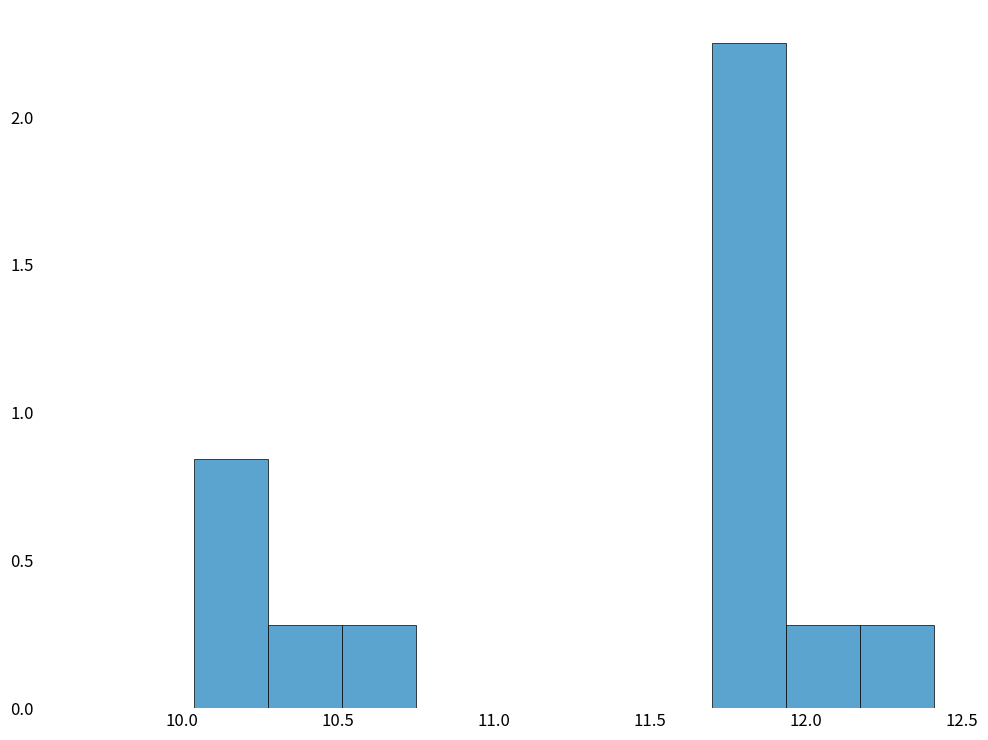

Reading left to right, list every bar in this chart as the range it spans on the x-axis followed by its height. Neither the bar edges nor the heights are printed on the chart, so give them approximately, as read against the axes.

10.05 to 10.30: 0.85
10.30 to 10.50: 0.30
10.50 to 10.75: 0.30
10.75 to 11.00: 0
11.00 to 11.25: 0
11.25 to 11.45: 0
11.45 to 11.70: 0
11.70 to 11.95: 2.25
11.95 to 12.15: 0.30
12.15 to 12.40: 0.30